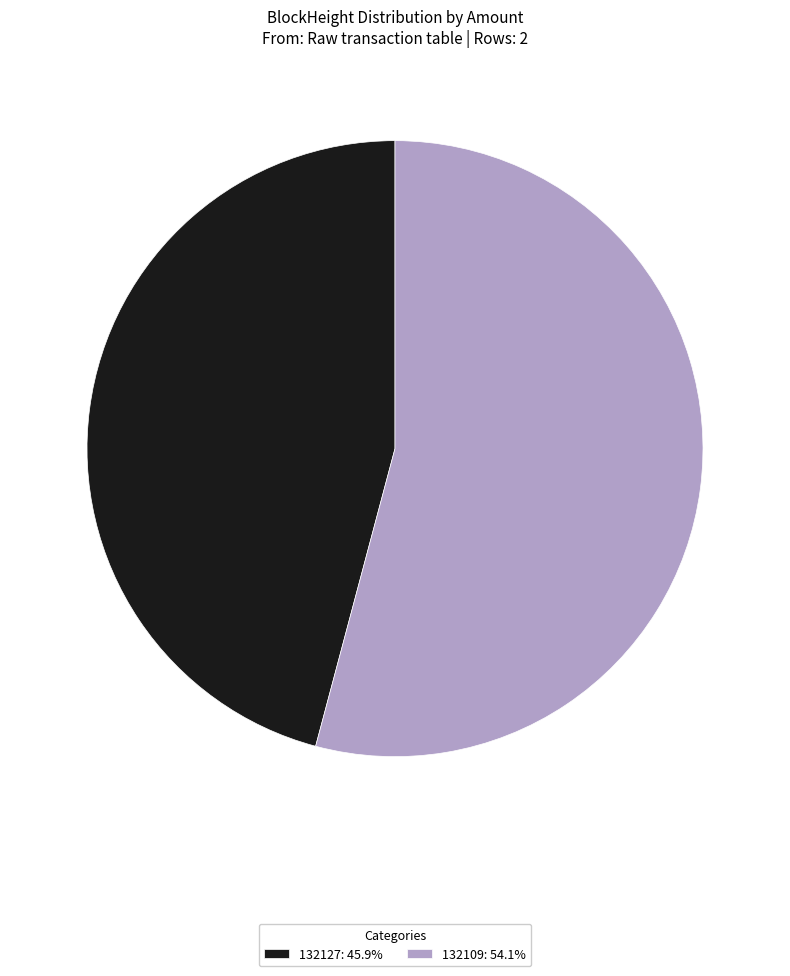

Between 132127 and 132109, which is larger?

132109